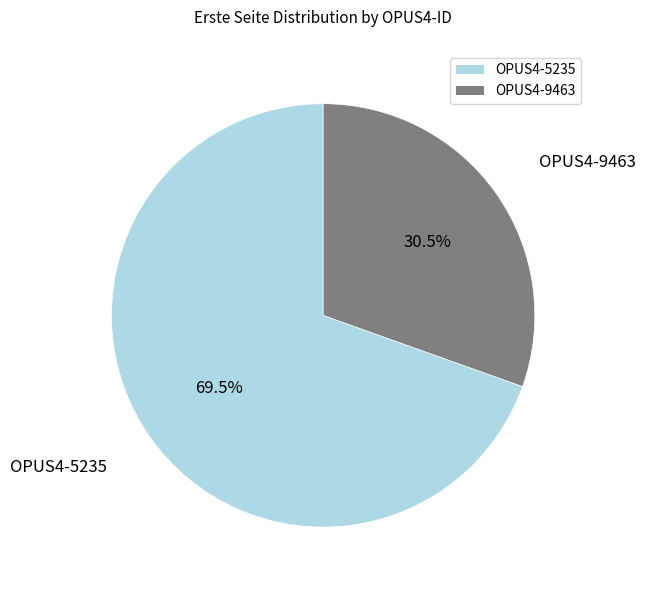

What is the majority slice?

OPUS4-5235